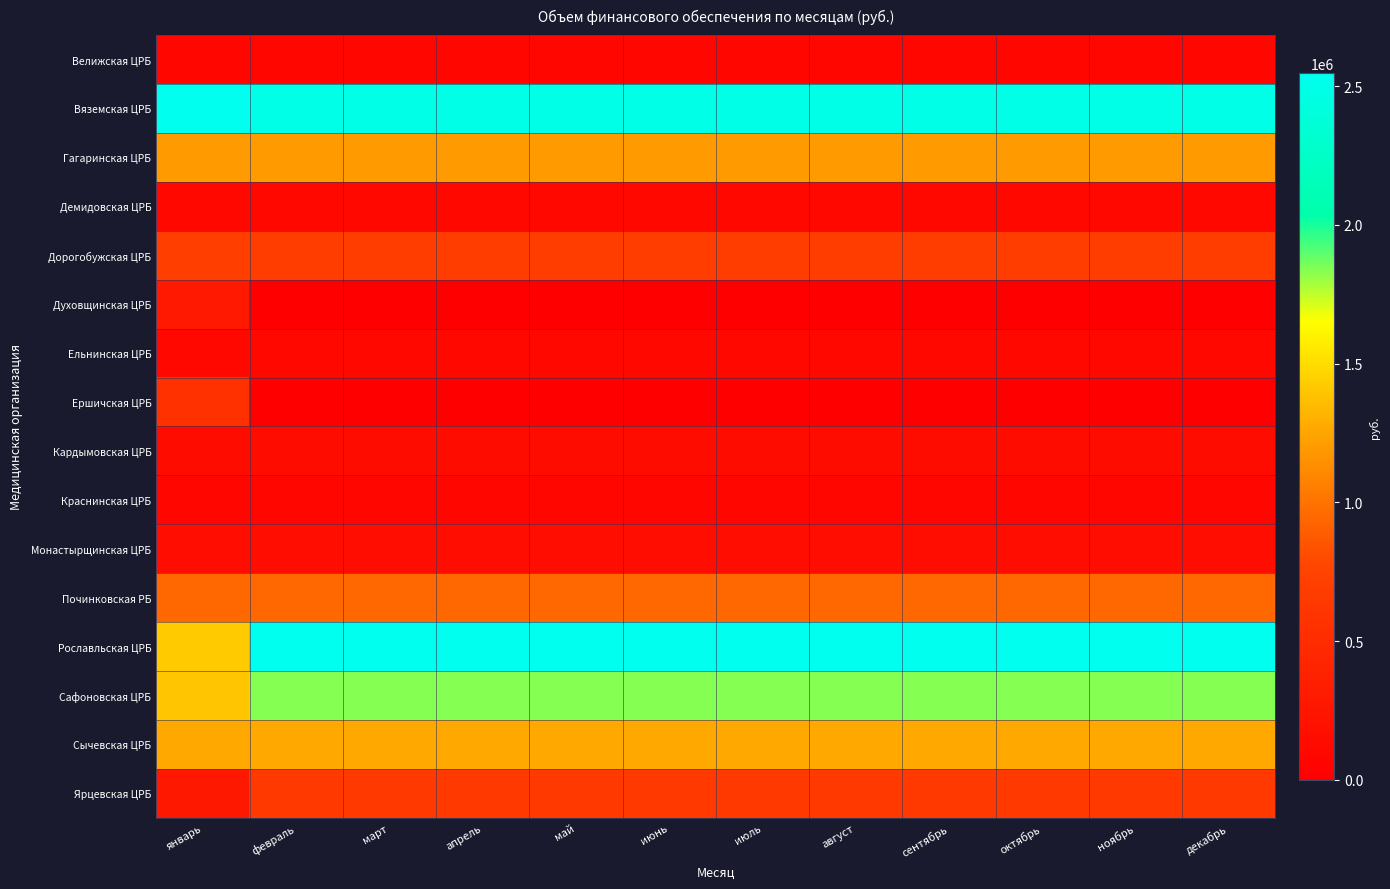

Reading left to right, extract all data points from this chart.

Велижская ЦРБ: январь=84156.0	февраль=84348.6	март=84348.6	апрель=84348.6	май=84348.6	июнь=84348.6	июль=84348.6	август=84348.6	сентябрь=84348.6	октябрь=84348.6	ноябрь=84348.6	декабрь=84348.7
Вяземская ЦРБ: январь=2547381.4	февраль=2490359.6	март=2490359.6	апрель=2490359.6	май=2490359.6	июнь=2490359.6	июль=2490359.6	август=2490359.6	сентябрь=2490359.6	октябрь=2490359.6	ноябрь=2490359.6	декабрь=2490359.6
Гагаринская ЦРБ: январь=1197031.8	февраль=1197118.5	март=1197118.5	апрель=1197118.5	май=1197118.5	июнь=1197118.5	июль=1197118.5	август=1197118.5	сентябрь=1197118.5	октябрь=1197118.5	ноябрь=1197118.5	декабрь=1197118.5
Демидовская ЦРБ: январь=106052.2	февраль=106210.3	март=106210.3	апрель=106210.3	май=106210.3	июнь=106210.3	июль=106210.3	август=106210.3	сентябрь=106210.3	октябрь=106210.3	ноябрь=106210.3	декабрь=106210.4
Дорогобужская ЦРБ: январь=697702.2	февраль=696096.3	март=696096.3	апрель=696096.3	май=696096.3	июнь=696096.3	июль=696096.3	август=696096.3	сентябрь=696096.3	октябрь=696096.3	ноябрь=696096.3	декабрь=696096.3
Духовщинская ЦРБ: январь=293596.6	февраль=0.0	март=0.0	апрель=0.0	май=0.0	июнь=0.0	июль=0.0	август=0.0	сентябрь=0.0	октябрь=0.0	ноябрь=0.0	декабрь=0.0
Ельнинская ЦРБ: январь=93408.7	февраль=94038.1	март=94038.1	апрель=94038.1	май=94038.1	июнь=94038.1	июль=94038.1	август=94038.1	сентябрь=94038.1	октябрь=94038.1	ноябрь=94038.1	декабрь=94038.1
Ершичская ЦРБ: январь=563897.6	февраль=0.0	март=0.0	апрель=0.0	май=0.0	июнь=0.0	июль=0.0	август=0.0	сентябрь=0.0	октябрь=0.0	ноябрь=0.0	декабрь=0.0
Кардымовская ЦРБ: январь=139660.2	февраль=141541.0	март=141541.0	апрель=141541.0	май=141541.0	июнь=141541.0	июль=141541.0	август=141541.0	сентябрь=141541.0	октябрь=141541.0	ноябрь=141541.0	декабрь=141541.0
Краснинская ЦРБ: январь=74639.8	февраль=72961.5	март=72961.5	апрель=72961.5	май=72961.5	июнь=72961.5	июль=72961.5	август=72961.5	сентябрь=72961.5	октябрь=72961.5	ноябрь=72961.5	декабрь=72961.5
Монастырщинская ЦРБ: январь=155285.4	февраль=154958.9	март=154958.9	апрель=154958.9	май=154958.9	июнь=154958.9	июль=154958.9	август=154958.9	сентябрь=154958.9	октябрь=154958.9	ноябрь=154958.9	декабрь=154958.9
Починковская РБ: январь=940226.7	февраль=940272.1	март=940272.1	апрель=940272.1	май=940272.1	июнь=940272.1	июль=940272.1	август=940272.1	сентябрь=940272.1	октябрь=940272.1	ноябрь=940272.1	декабрь=940272.1
Рославльская ЦРБ: январь=1417183.5	февраль=2543647.2	март=2543647.2	апрель=2543647.2	май=2543647.2	июнь=2543647.2	июль=2543647.2	август=2543647.2	сентябрь=2543647.2	октябрь=2543647.2	ноябрь=2543647.2	декабрь=2543647.3
Сафоновская ЦРБ: январь=1398121.7	февраль=1838000.5	март=1838000.5	апрель=1838000.5	май=1838000.5	июнь=1838000.5	июль=1838000.5	август=1838000.5	сентябрь=1838000.5	октябрь=1838000.5	ноябрь=1838000.5	декабрь=1838000.5
Сычевская ЦРБ: январь=1264729.8	февраль=1265086.2	март=1265086.2	апрель=1265086.2	май=1265086.2	июнь=1265086.2	июль=1265086.2	август=1265086.2	сентябрь=1265086.2	октябрь=1265086.2	ноябрь=1265086.2	декабрь=1265086.2
Ярцевская ЦРБ: январь=277695.8	февраль=654487.8	март=654487.8	апрель=654487.8	май=654487.8	июнь=654487.8	июль=654487.8	август=654487.8	сентябрь=654487.8	октябрь=654487.8	ноябрь=654487.8	декабрь=654487.8